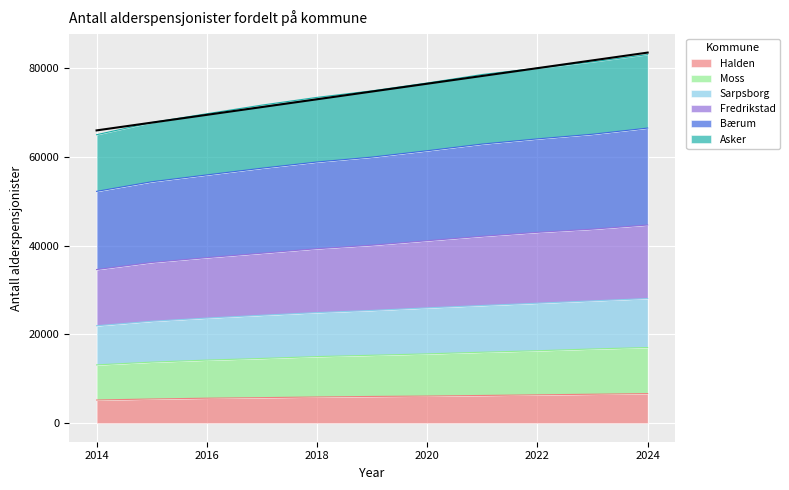

Where is Asker nearest to the value 39659?

2018